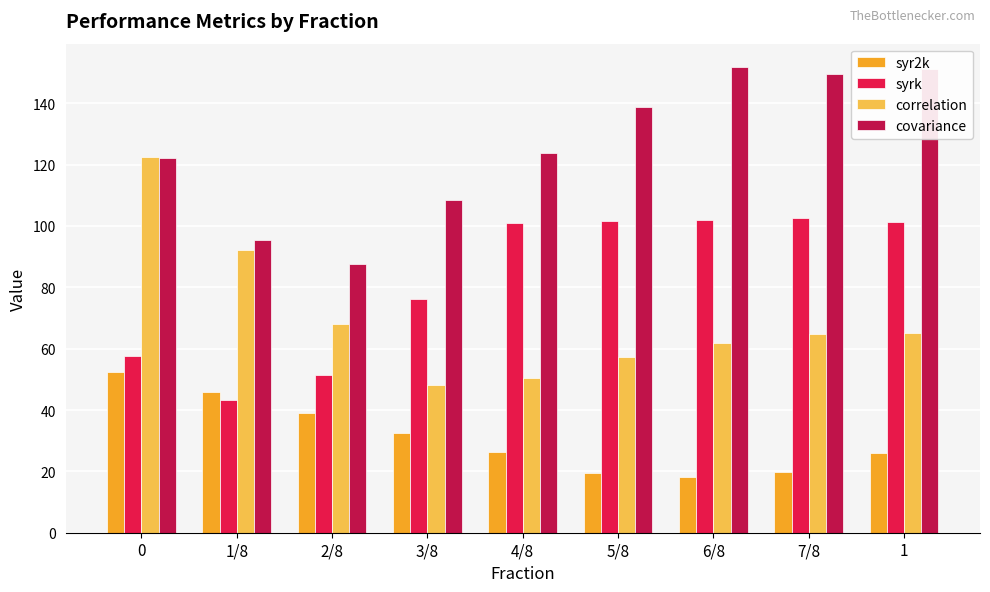

Between 4/8 and 1, which series saw the biggest shift?

covariance